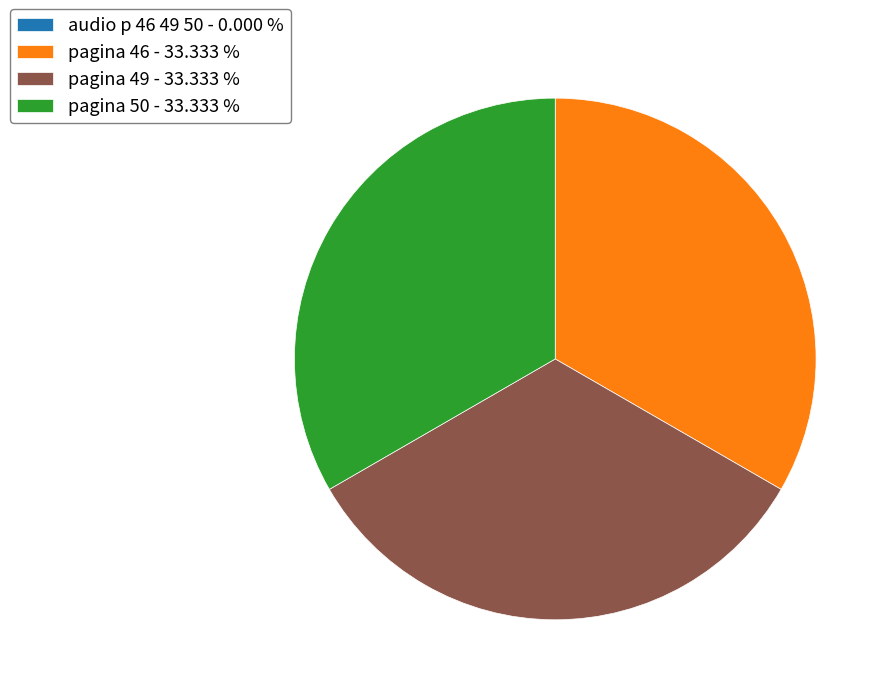

Does pagina 49 - 33.333 % account for over 50% of the chart?

No